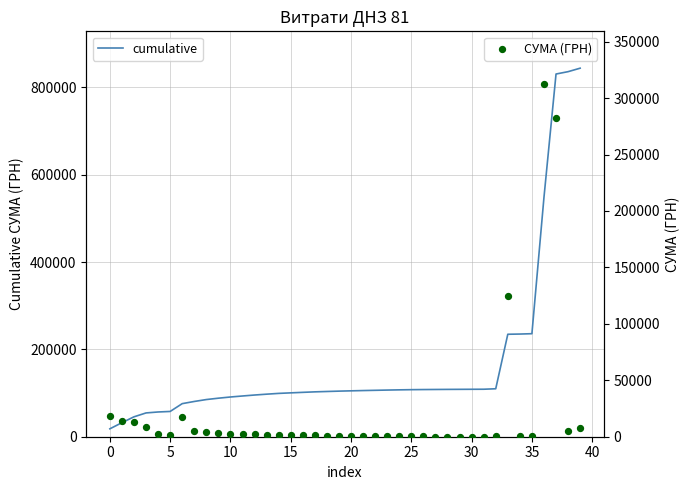

What is the total value across all series at 36?

860527.1